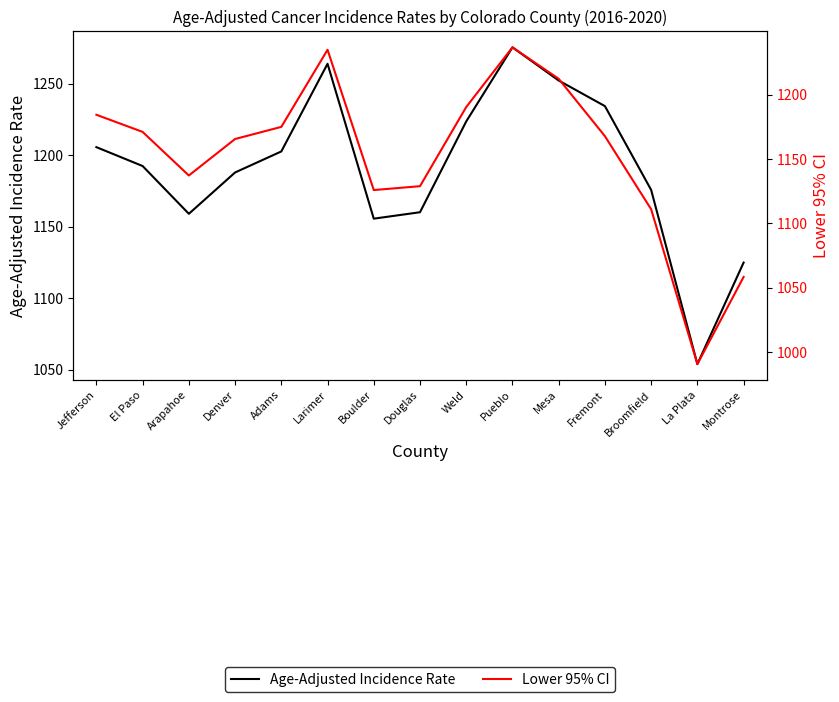

The Lower 95% CI series shows 1171.0 at El Paso. True or false?

True